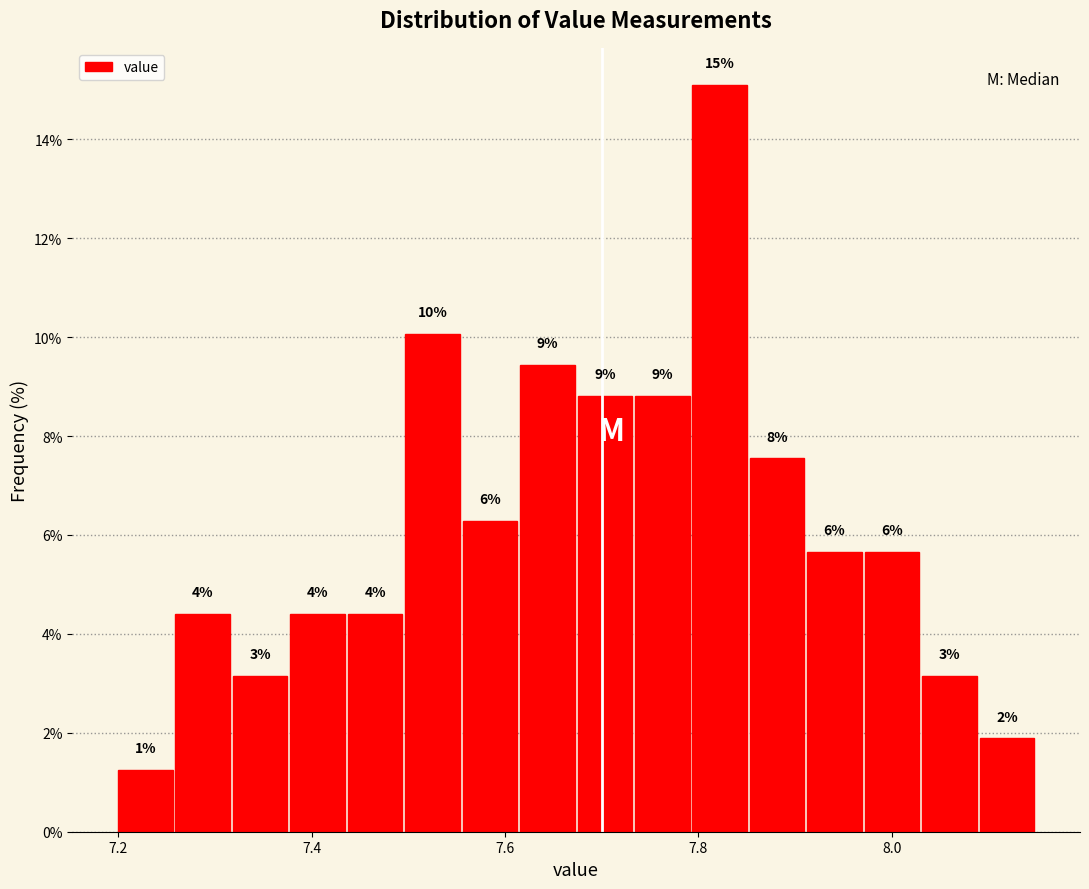

Around what value on the x-axis is the tallest bar? Give the approximate position of its centre, as read against the axis.

7.82